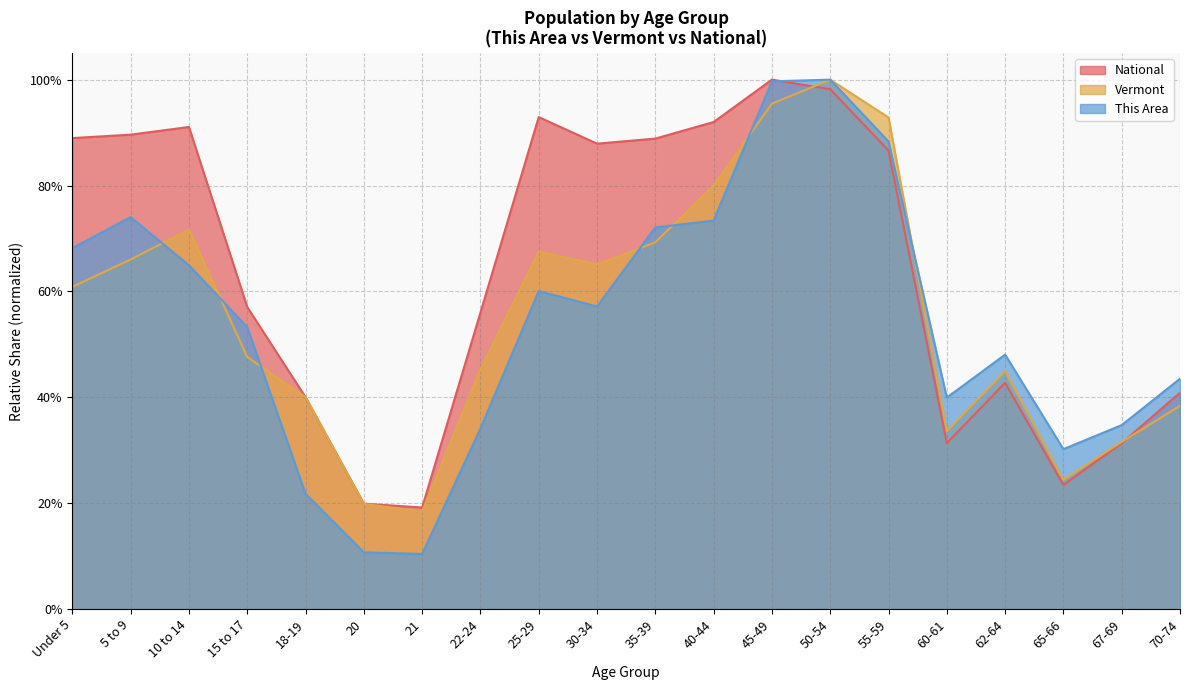

Reading right to left, what are all the values shown in this chart?

This Area: 70-74=0.4	67-69=0.3	65-66=0.3	62-64=0.5	60-61=0.4	55-59=0.9	50-54=1.0	45-49=1.0	40-44=0.7	35-39=0.7	30-34=0.6	25-29=0.6	22-24=0.3	21=0.1	20=0.1	18-19=0.2	15 to 17=0.5	10 to 14=0.6	5 to 9=0.7	Under 5=0.7
Vermont: 70-74=0.4	67-69=0.3	65-66=0.2	62-64=0.4	60-61=0.3	55-59=0.9	50-54=1.0	45-49=1.0	40-44=0.8	35-39=0.7	30-34=0.7	25-29=0.7	22-24=0.5	21=0.2	20=0.2	18-19=0.4	15 to 17=0.5	10 to 14=0.7	5 to 9=0.7	Under 5=0.6
National: 70-74=0.4	67-69=0.3	65-66=0.2	62-64=0.4	60-61=0.3	55-59=0.9	50-54=1.0	45-49=1.0	40-44=0.9	35-39=0.9	30-34=0.9	25-29=0.9	22-24=0.6	21=0.2	20=0.2	18-19=0.4	15 to 17=0.6	10 to 14=0.9	5 to 9=0.9	Under 5=0.9